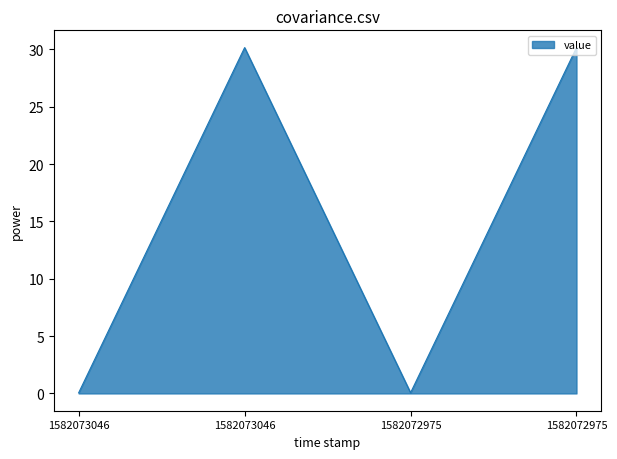

Does the chart display data point markers on the line(s)?

No